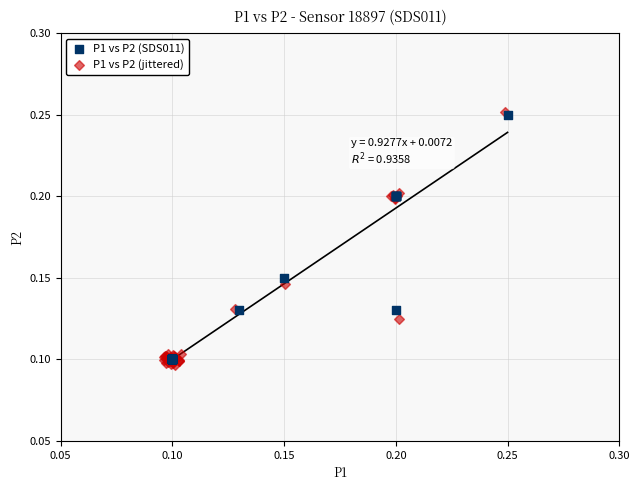

What are all the series names shown in the legend?

P1 vs P2 (SDS011), P1 vs P2 (jittered)